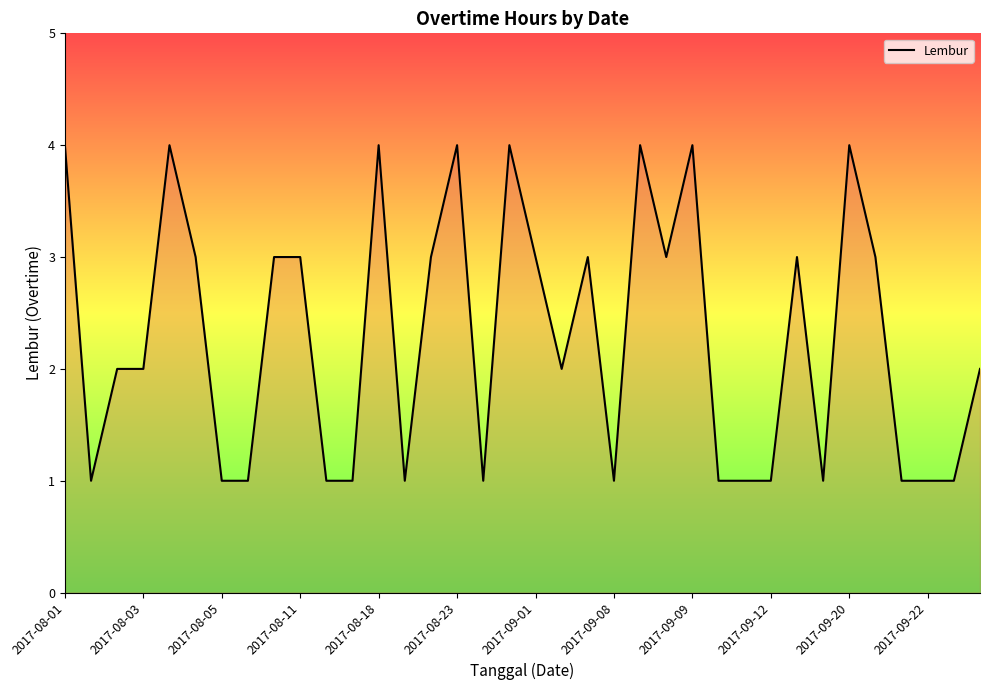

How many lines are shown in the chart?

1